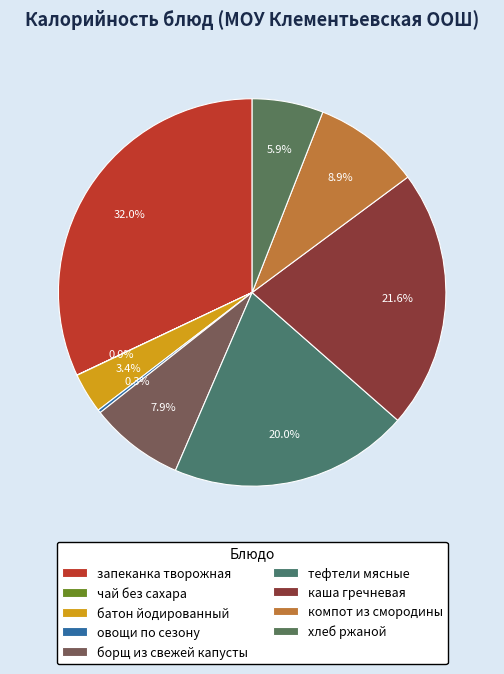

To the nearest percent, what is the combined percentage of борщ из свежей капусты and чай без сахара?

8%